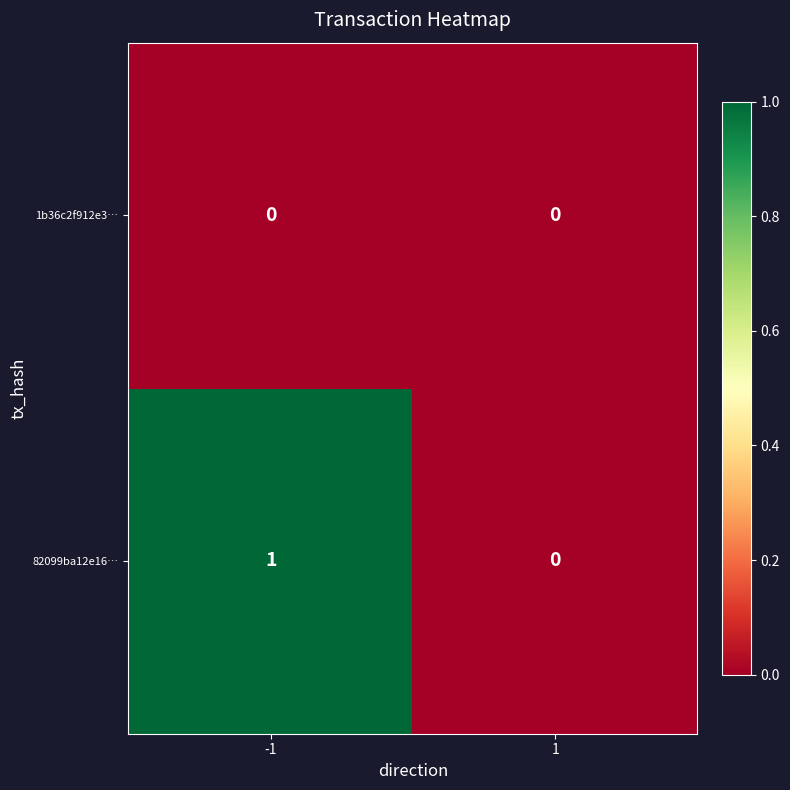

Which series has the largest range (max minus min)?

82099ba12e16…